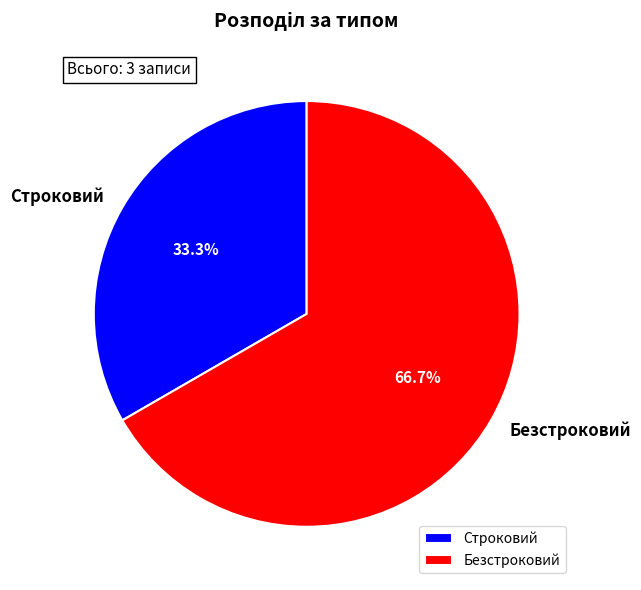

Which has a higher value, Безстроковий or Строковий?

Безстроковий